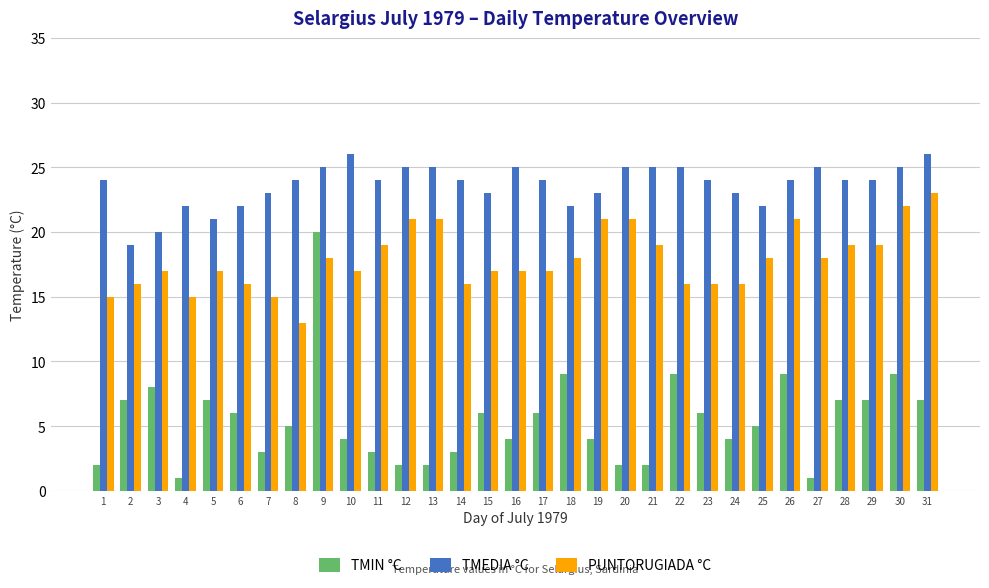

Between 5 and 18, which series saw the biggest shift?

TMIN °C